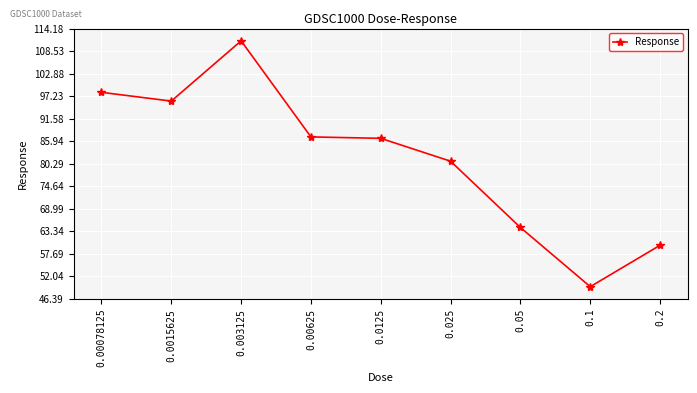

What is the change in value from 0.00078125 to 0.0125?

-11.5